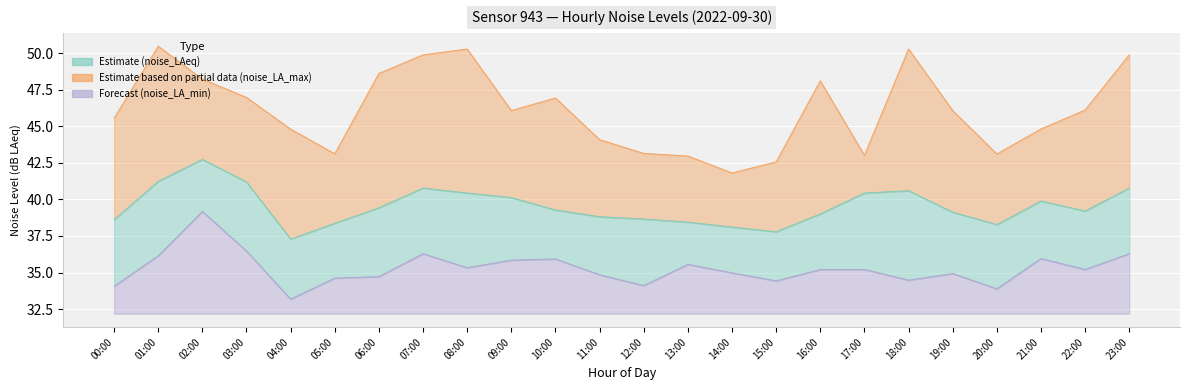

At which label does noise_LA_max first exceed 46?

01:00